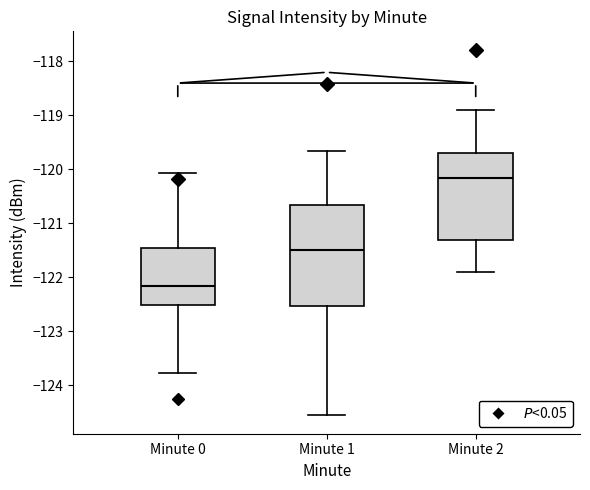

Comparing the boxes themselves (not the whiskers), which one is the tallest?

Minute 1